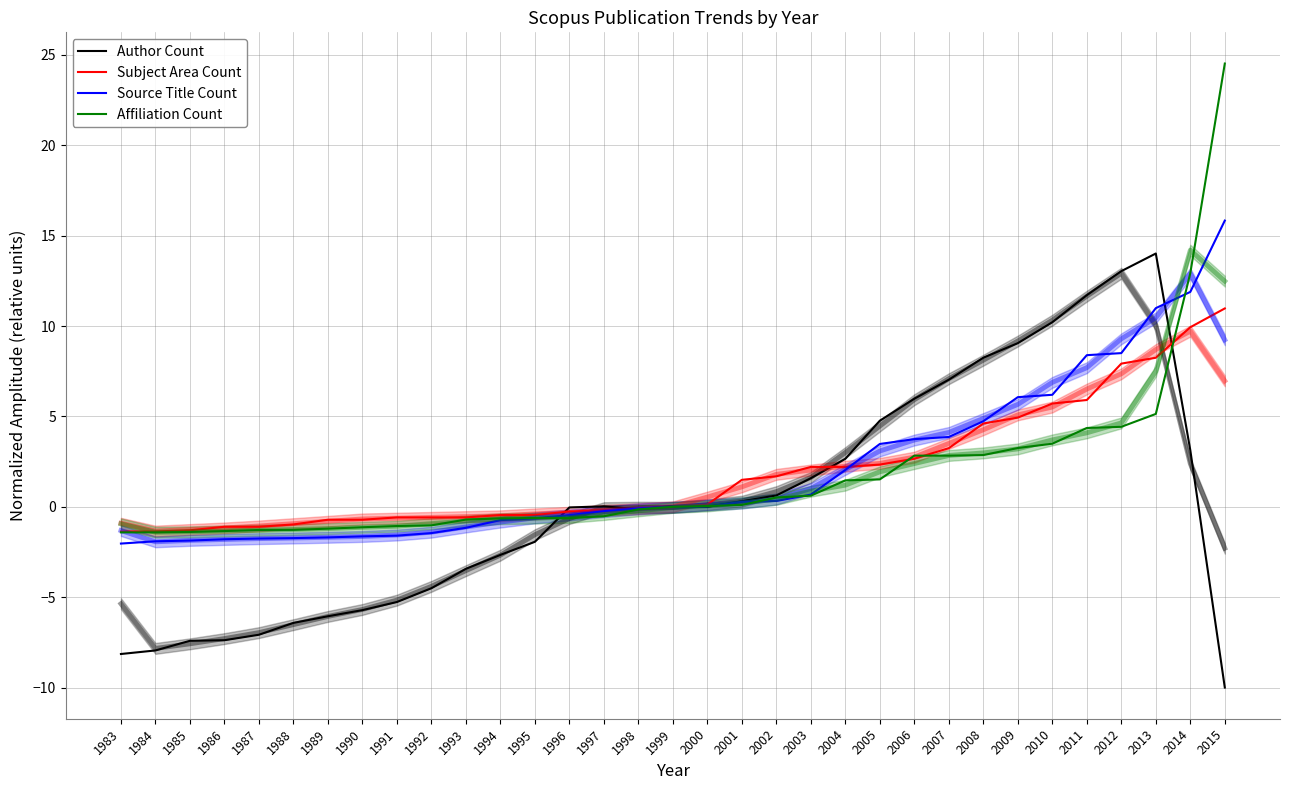

At which label does Source Title Count reach its peak?

2015